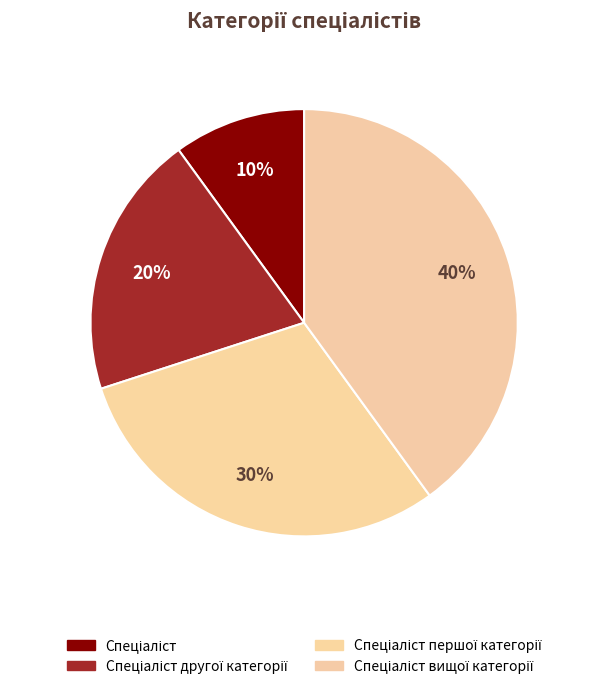

What percentage is NOT represented by Спеціаліст першої категорії?

70.0%